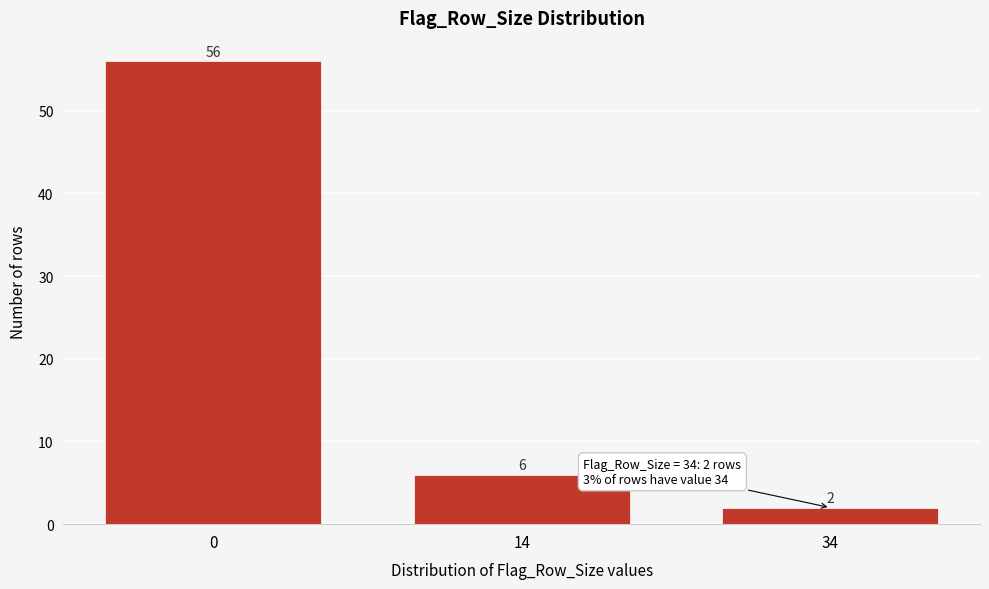

Reading left to right, transcribe all the data shown in this chart.

0=56	14=6	34=2